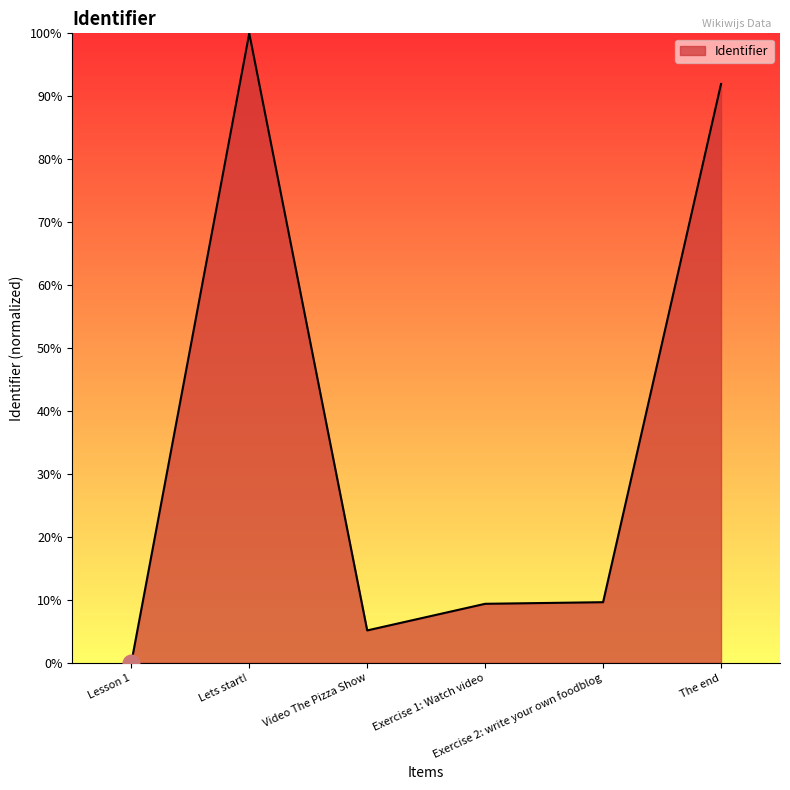

What is the greatest value displayed?

100.0